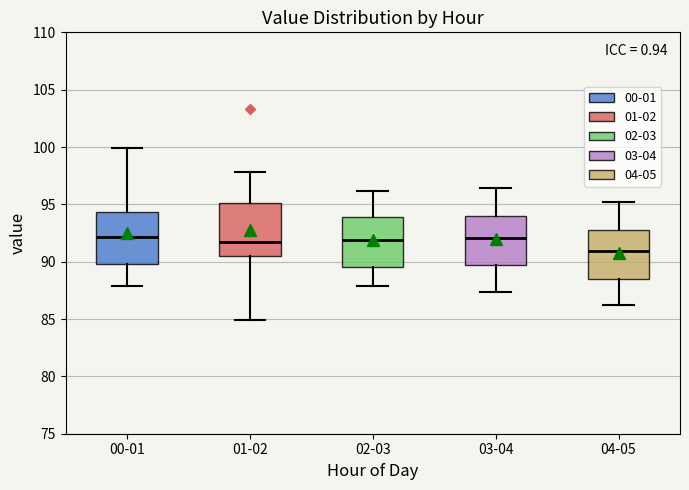

Which box has the lowest median line?

04-05